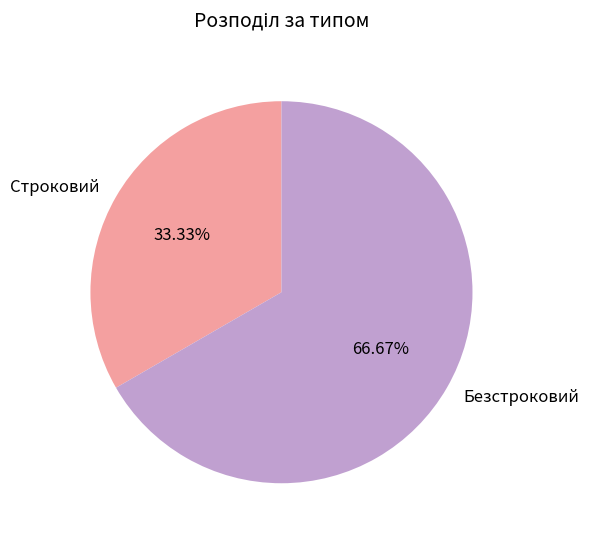

Which category has the smallest portion of the pie?

Строковий